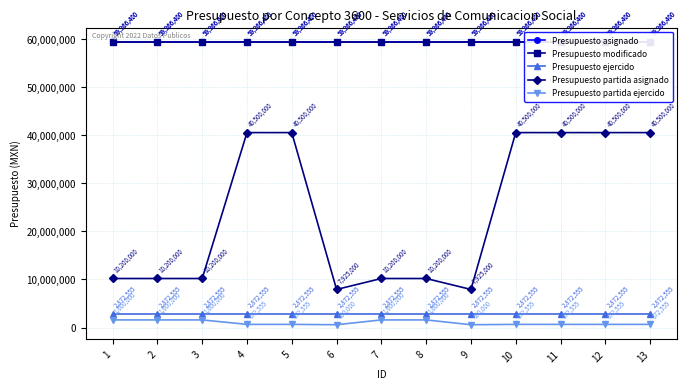

What is the total value across all series at 3?

133405355.0